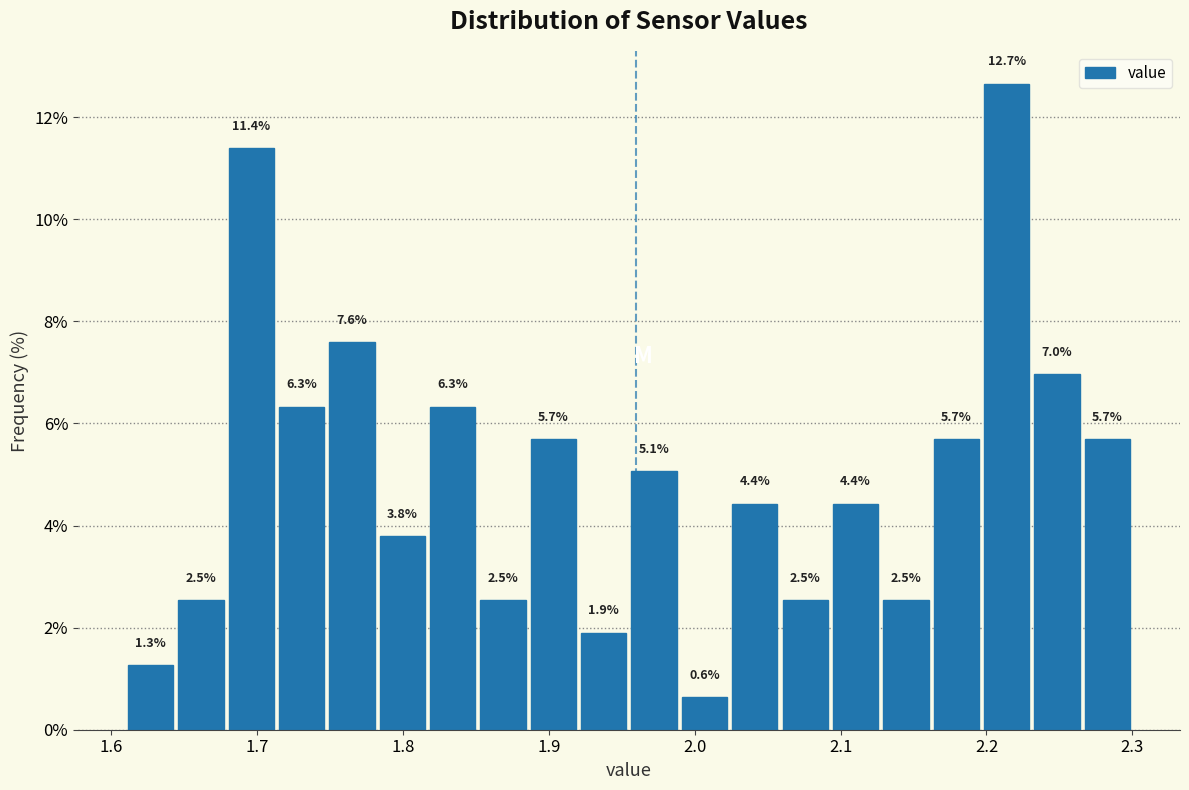

Around what value on the x-axis is the tallest bar? Give the approximate position of its centre, as read against the axis.

2.21